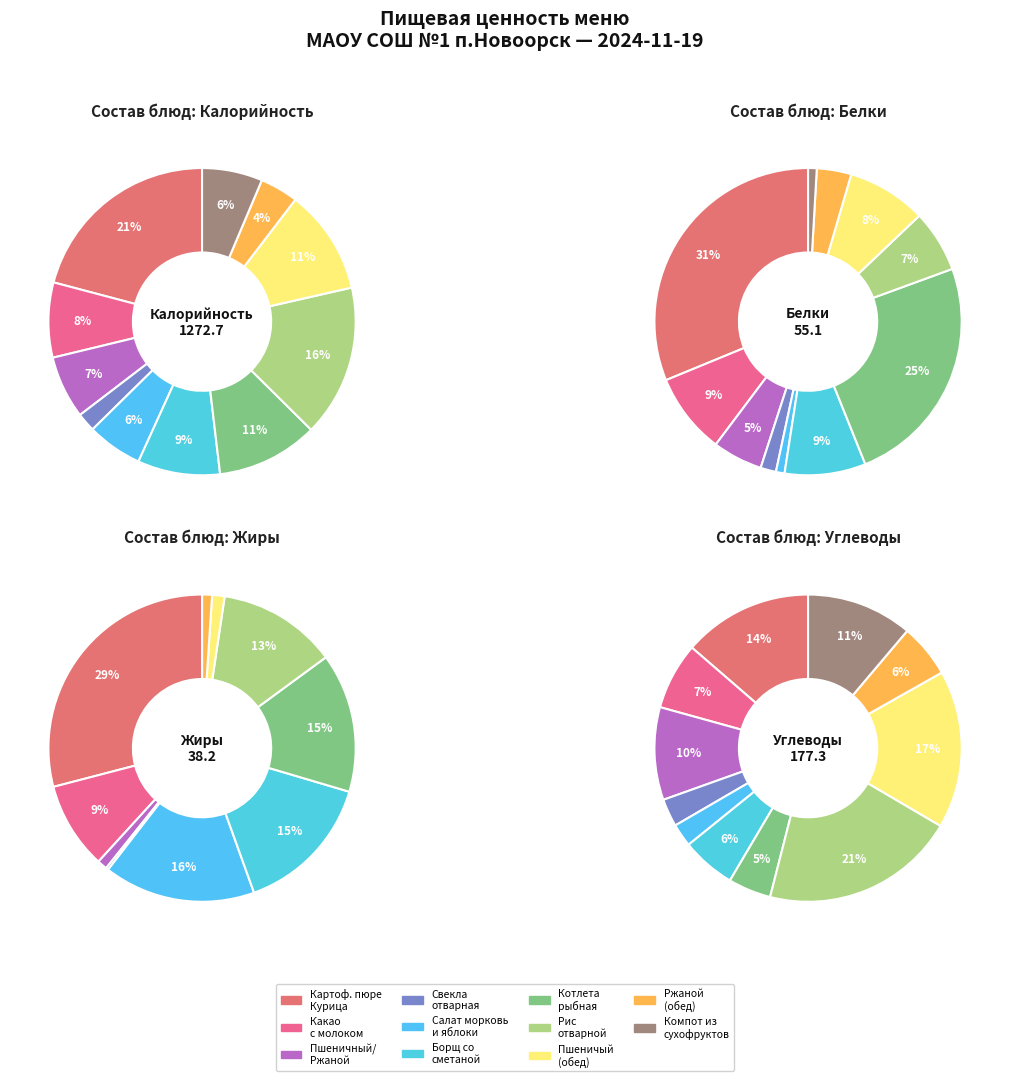

To the nearest percent, what portion does Компот из сухофруктов represent?

6%